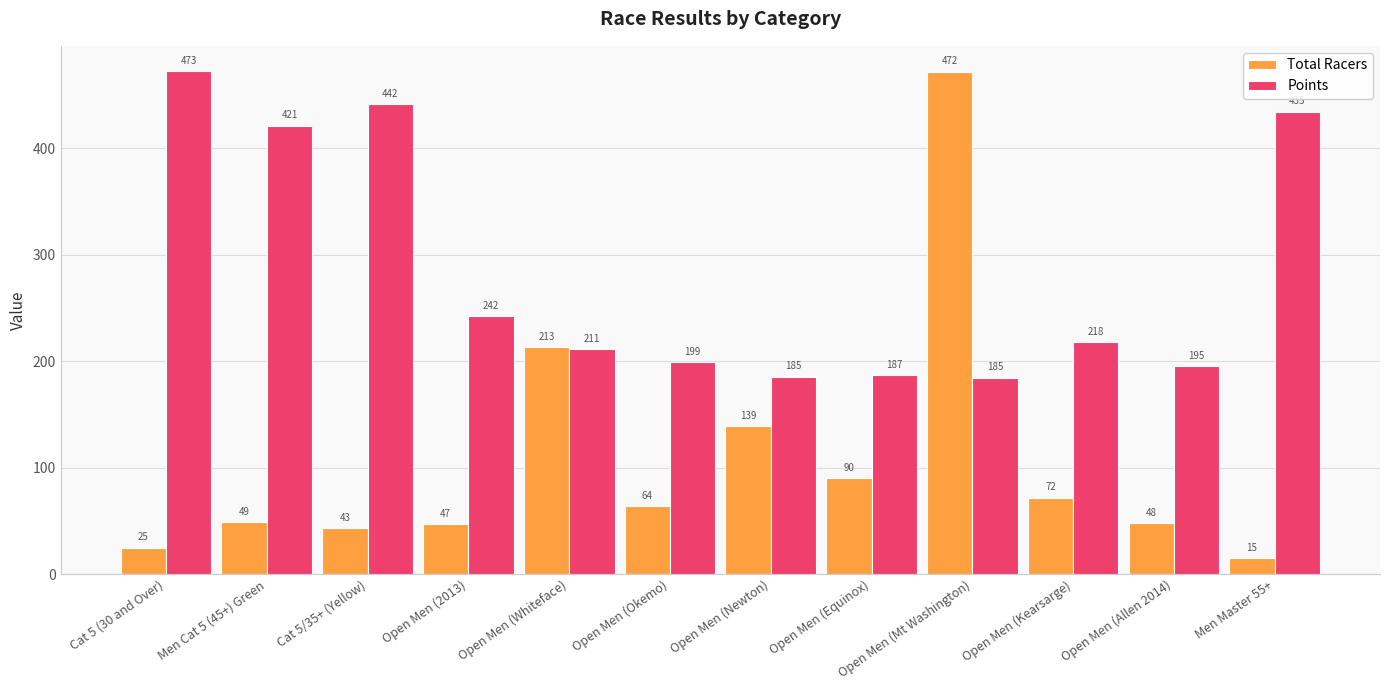

The Total Racers series shows 90.0 at Open Men (Equinox). True or false?

True